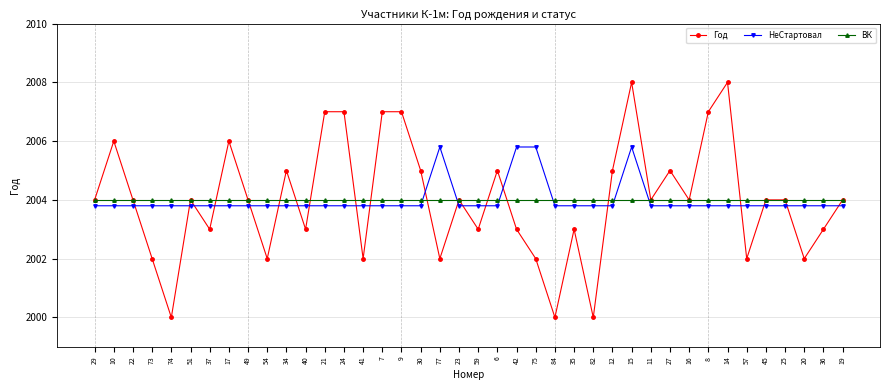

How many intersections are there between Год and НеСтартовал?

20